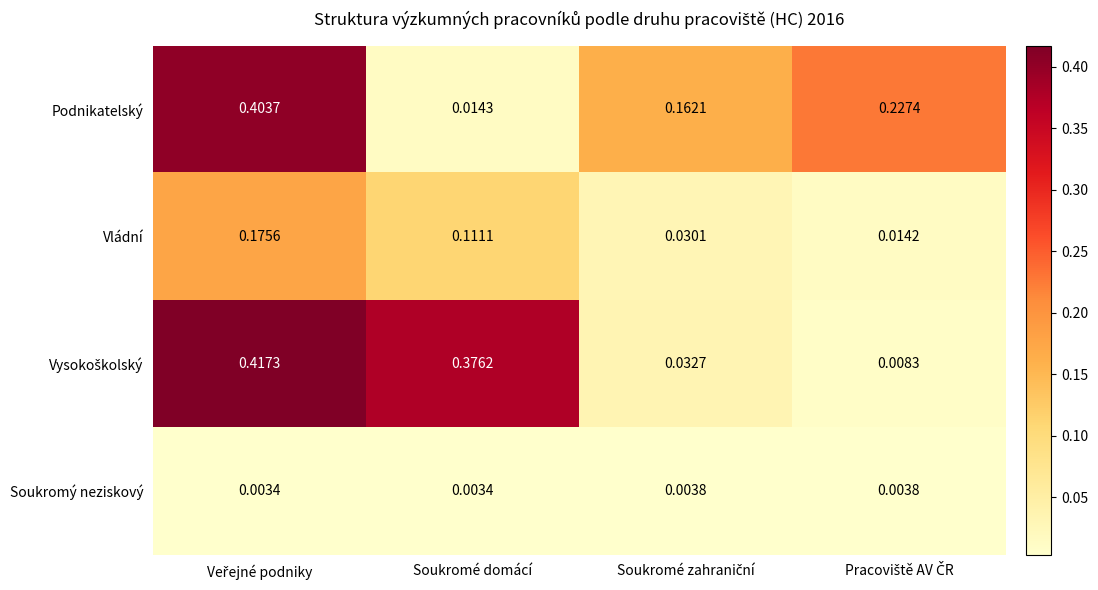

Count the number of data series in this chart.

4